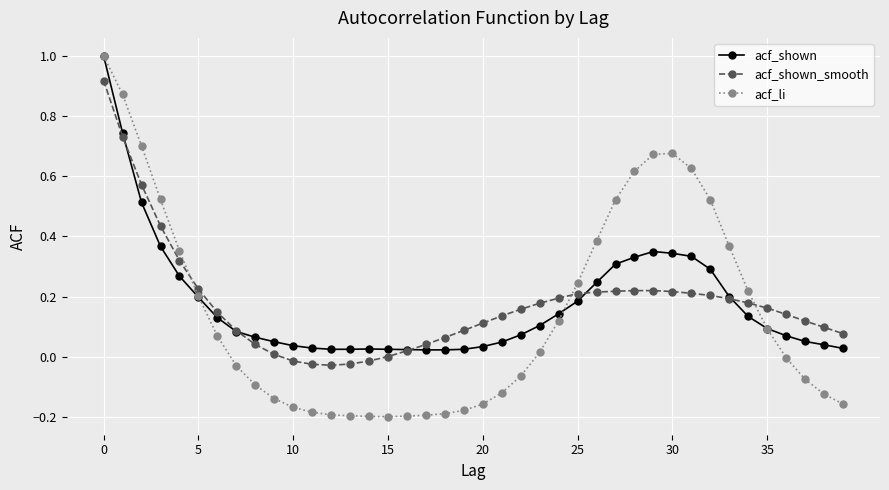

Which series has the widest spread of values?

acf_li